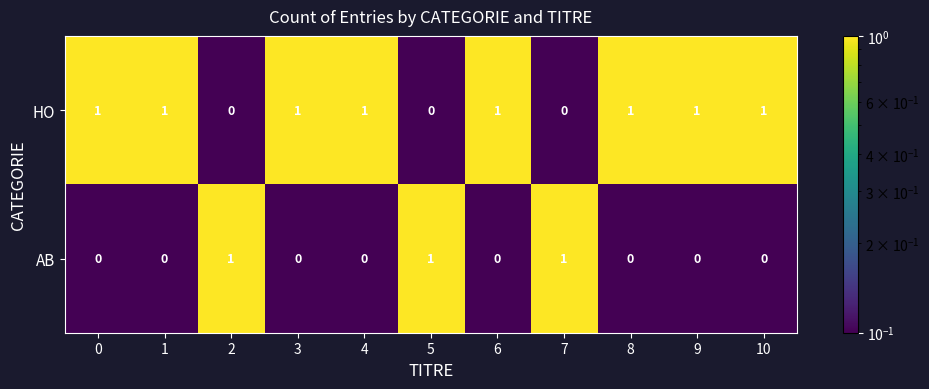

What is the sum of all HO values?

8